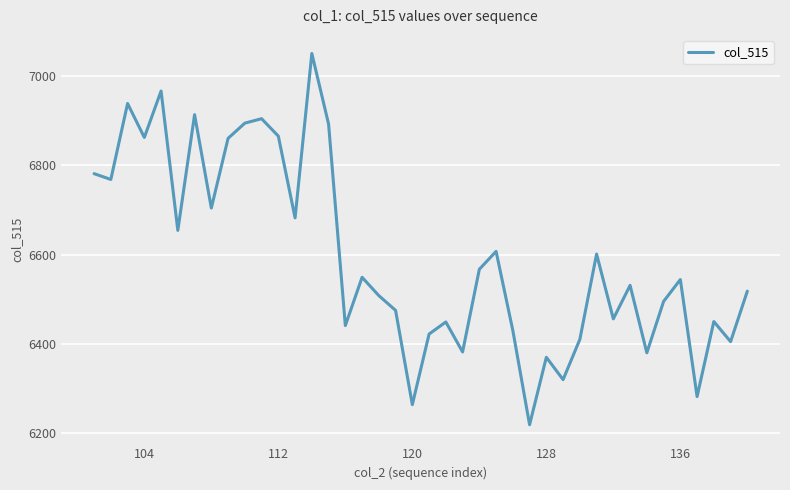

What is the minimum value shown in the chart?

6219